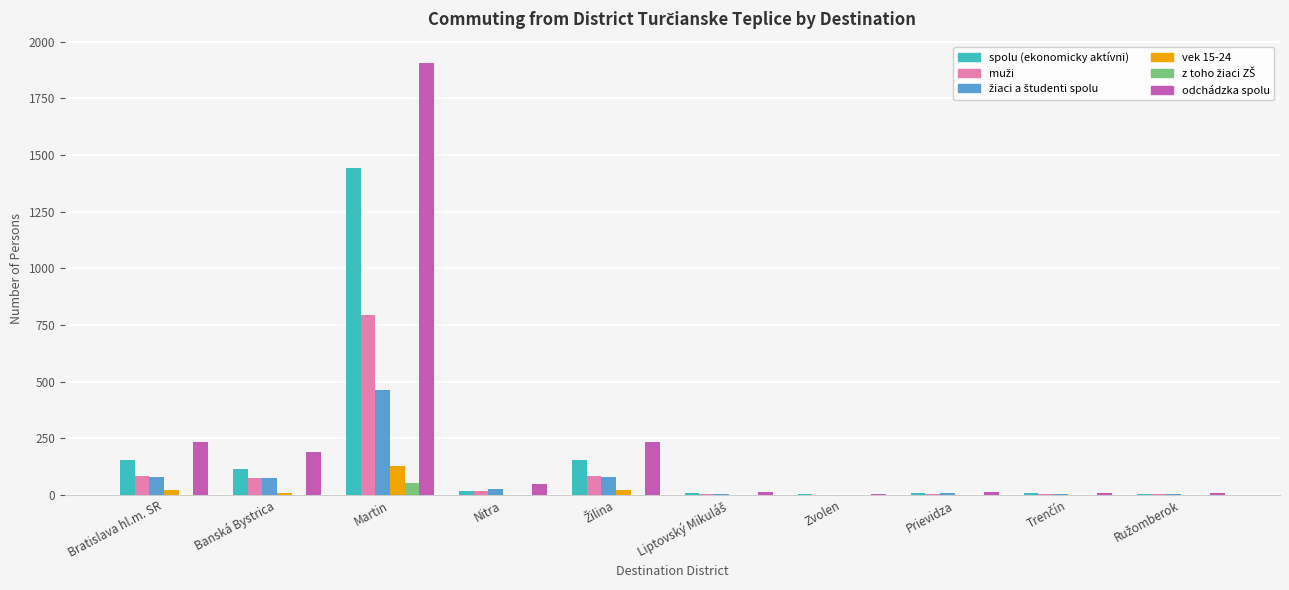

The value of spolu (ekonomicky aktívni) at Martin is 447. True or false?

False